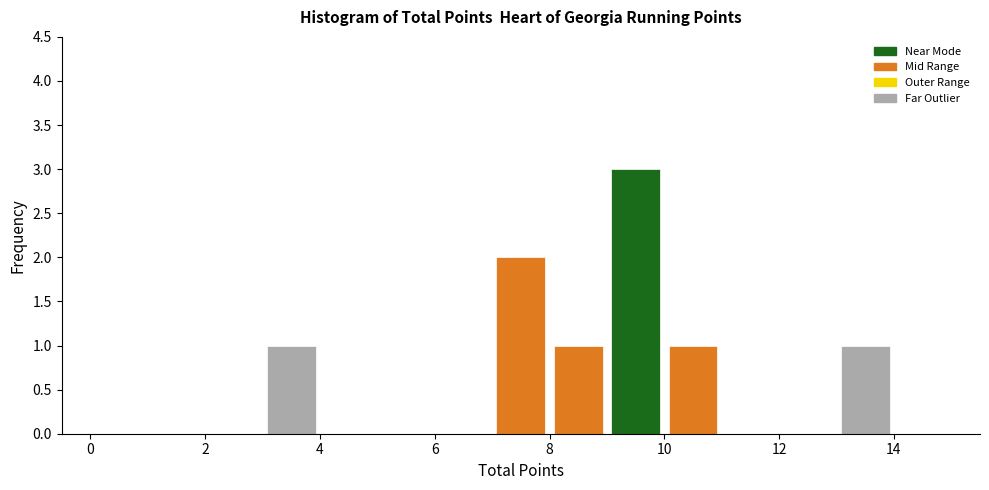

What is the height of the bar covering 13 to 14 on the x-axis? The values are not printed on the chart, so give them approximately, as read against the axis.

1